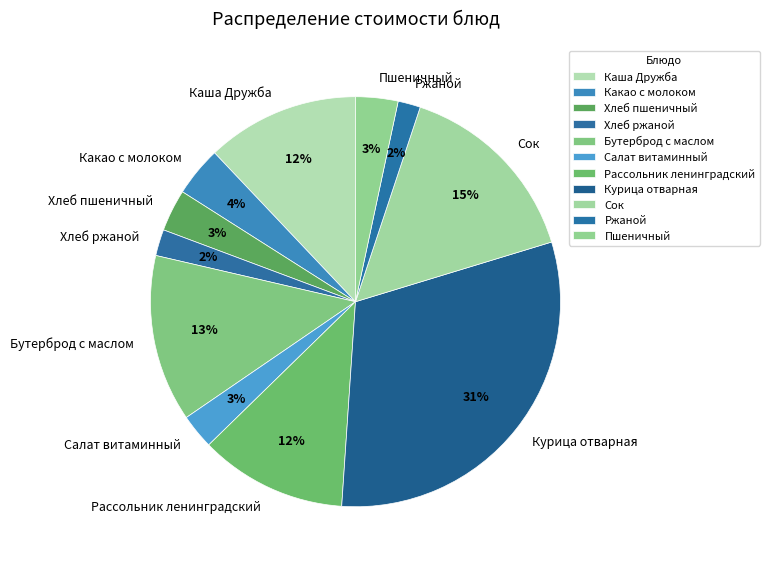

Between Хлеб ржаной and Салат витаминный, which is larger?

Салат витаминный